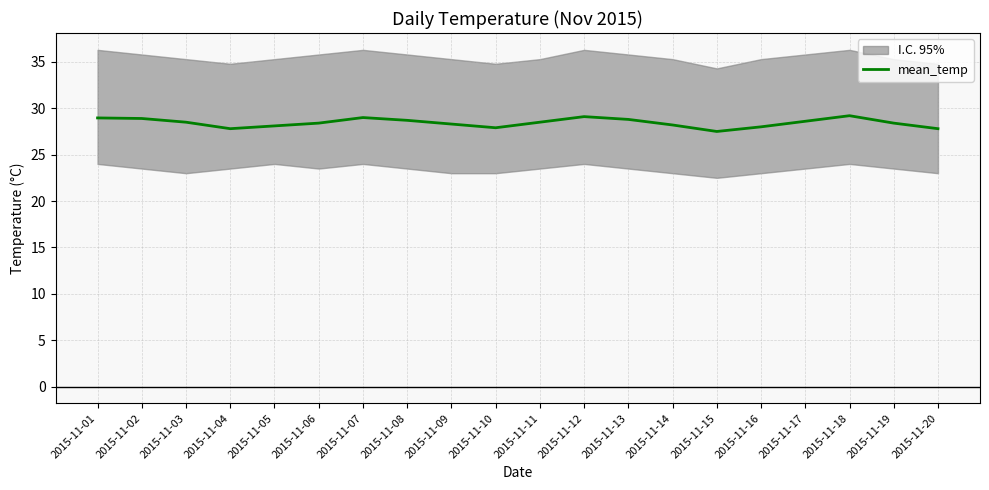

What is the difference between the values at 2015-11-18 and 2015-11-11?

0.7